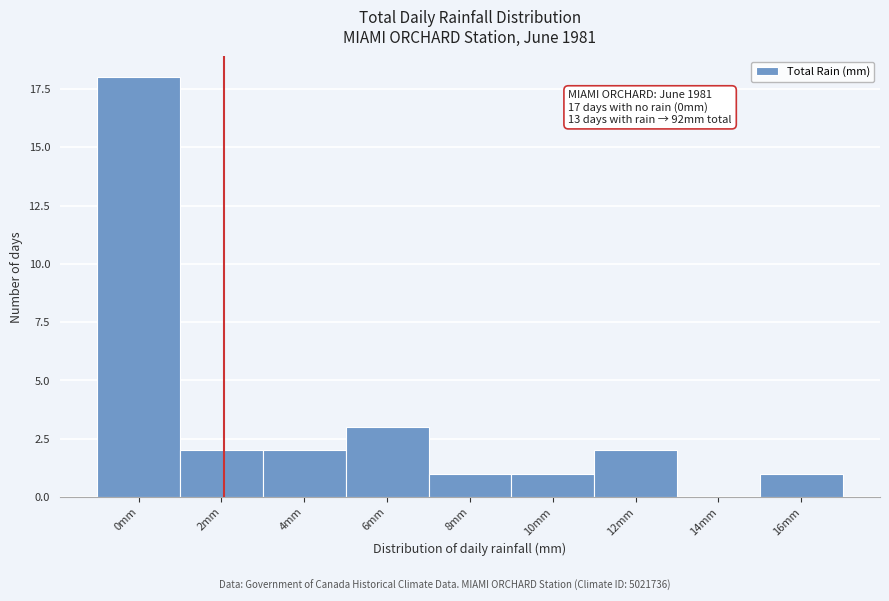

Reading left to right, extract all data points from this chart.

0mm=18	2mm=2	4mm=2	6mm=3	8mm=1	10mm=1	12mm=2	14mm=0	16mm=1